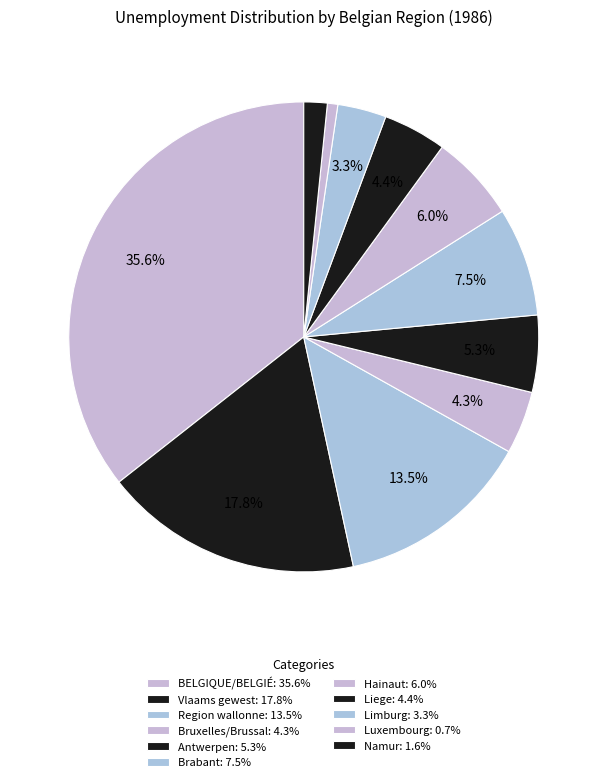

How many segments does this pie chart have?

11